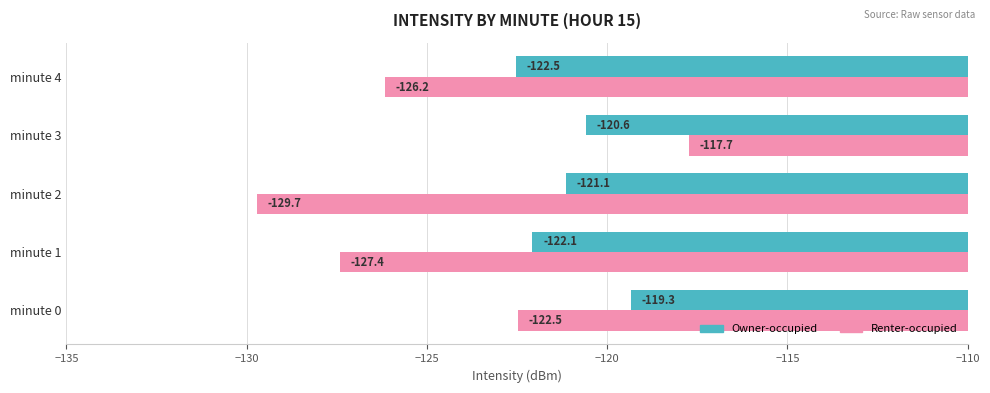

Which series has the largest range (max minus min)?

Renter-occupied